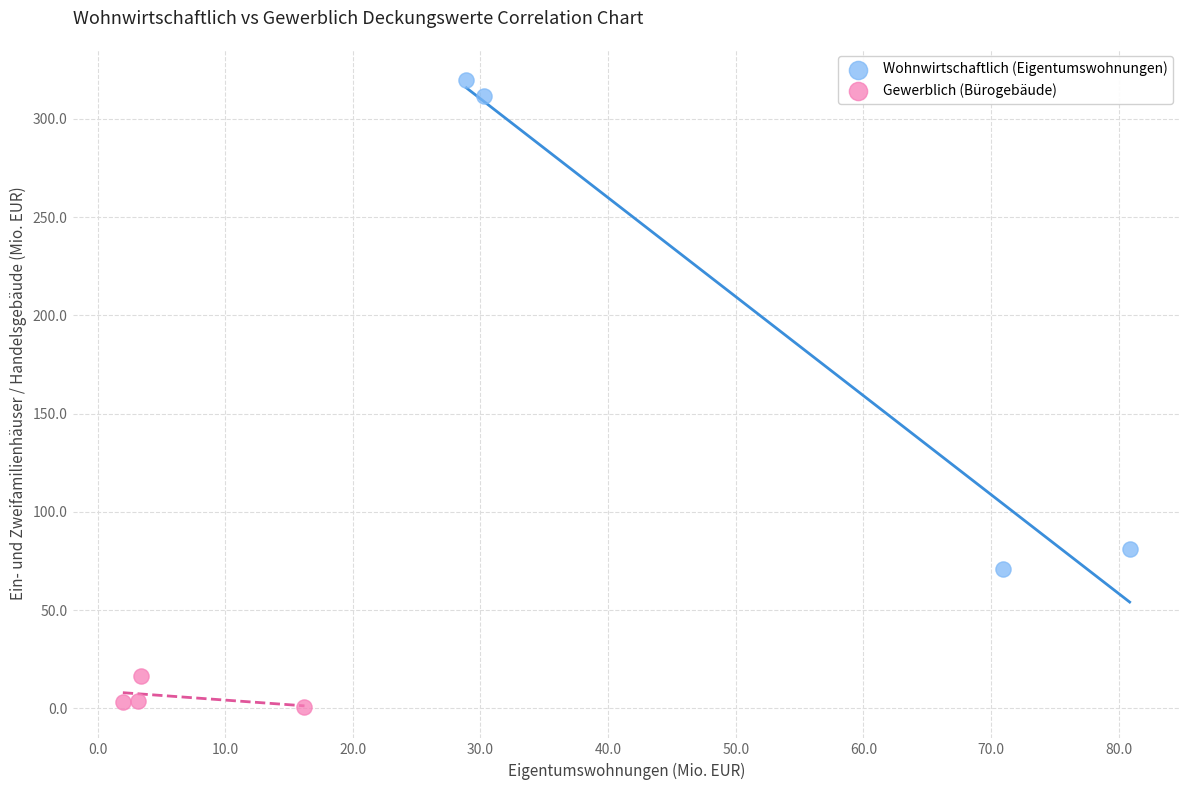

Which series has the widest spread of Y values?

Wohnwirtschaftlich (Eigentumswohnungen)